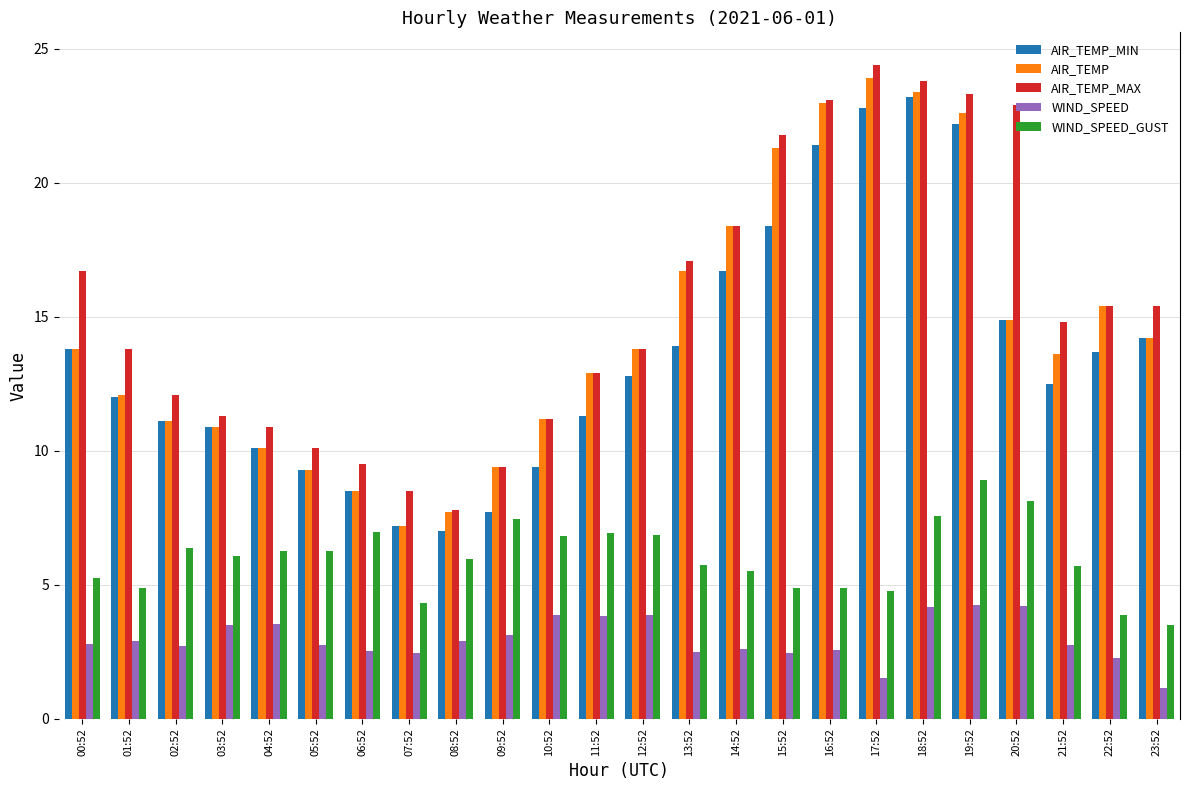

The value of WIND_SPEED at 14:52 is 2.6. True or false?

True